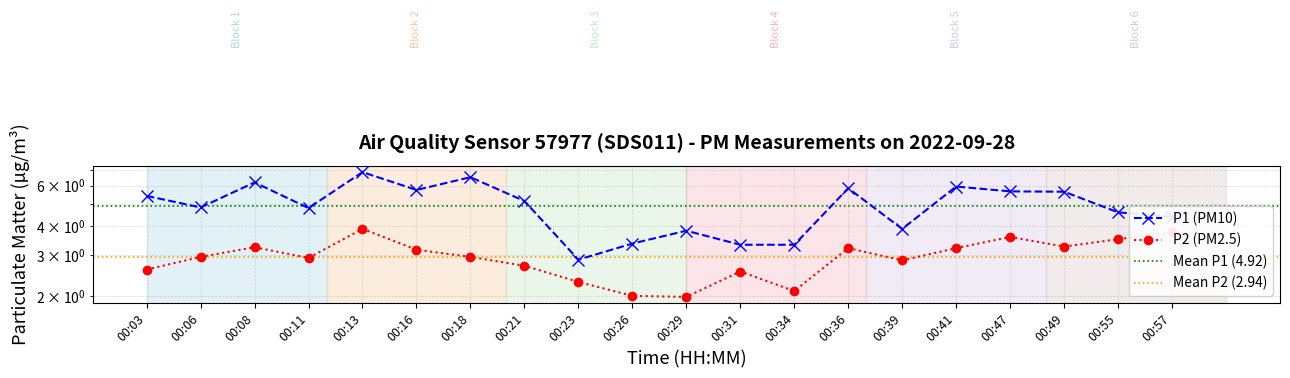

At which label is P2 closest to 2?

00:26